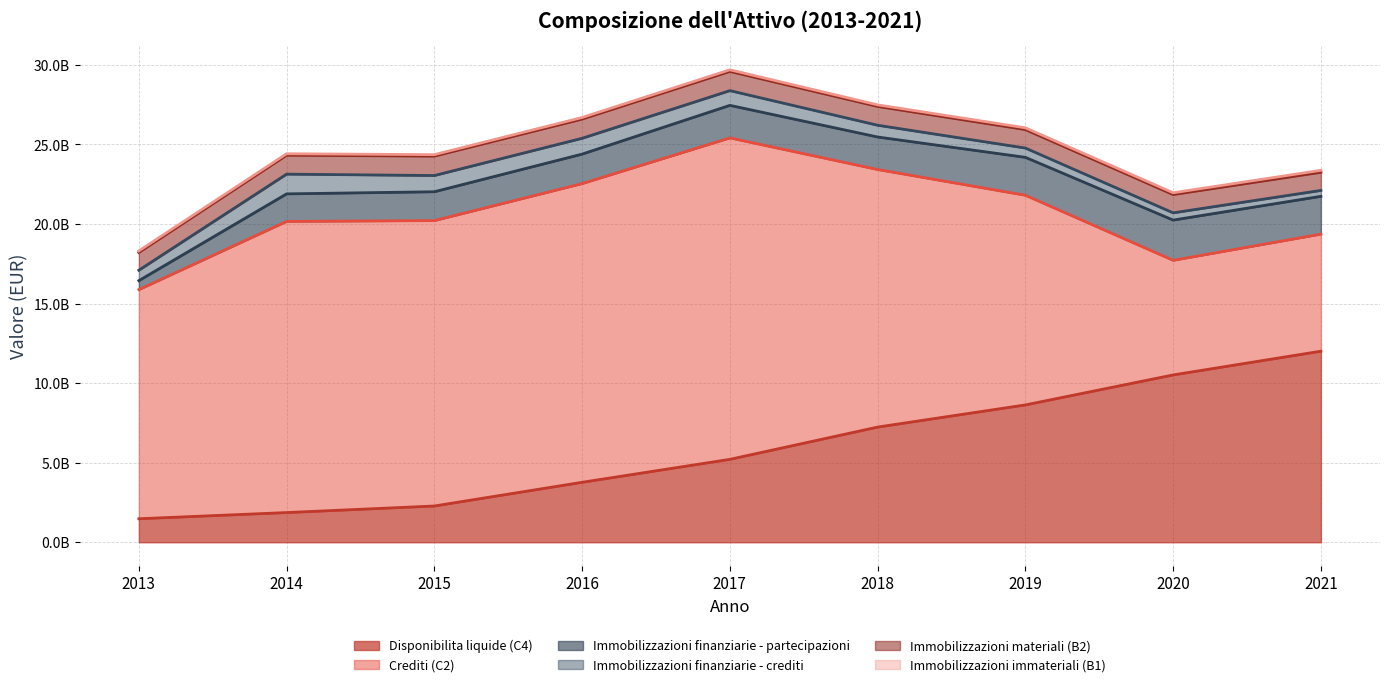

Which has a higher value, 2013 or 2018?

2018